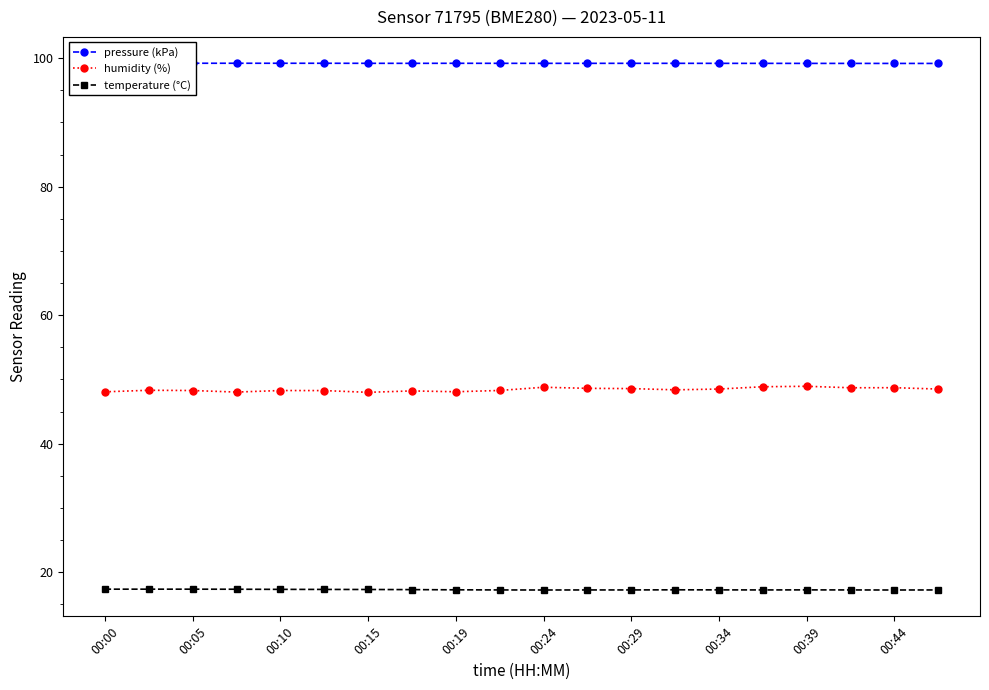

True or false: humidity (%) and temperature (°C) cross at least once.

False